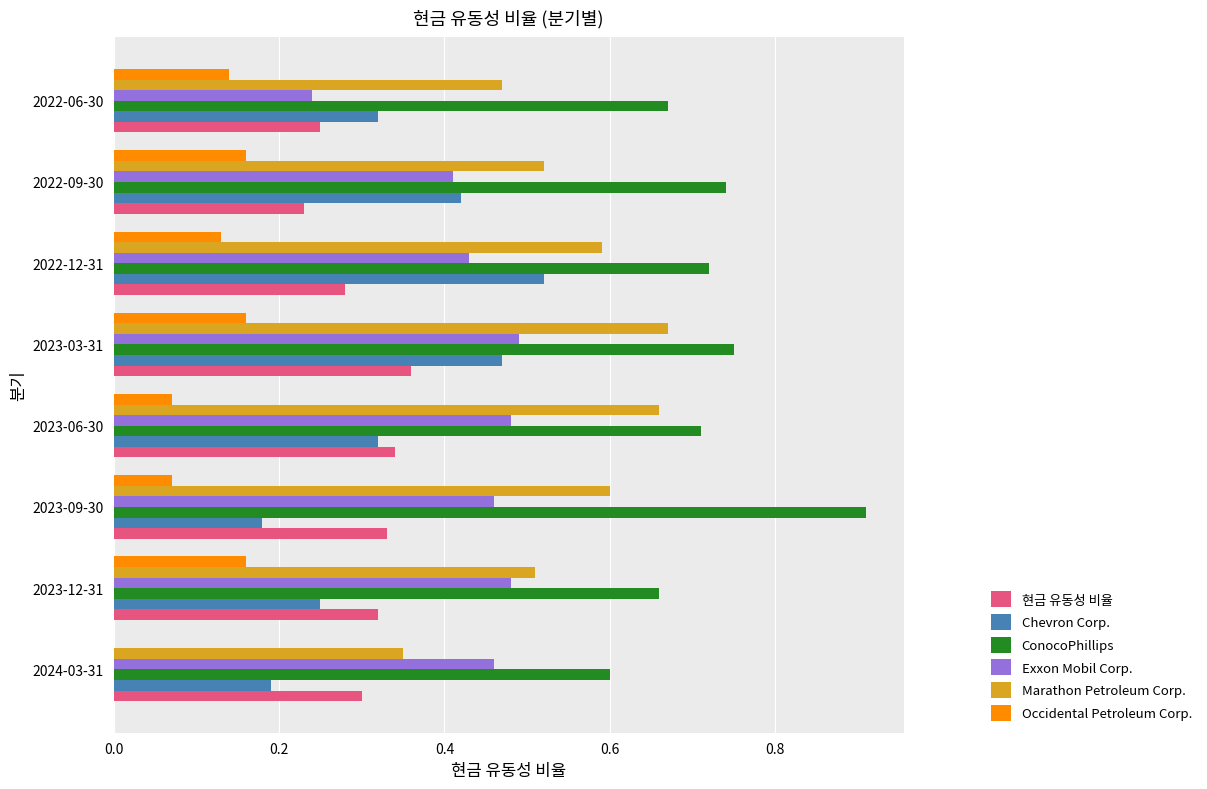

Is the value of Occidental Petroleum Corp. at 2023-06-30 greater than the value of Chevron Corp. at 2022-06-30?

No